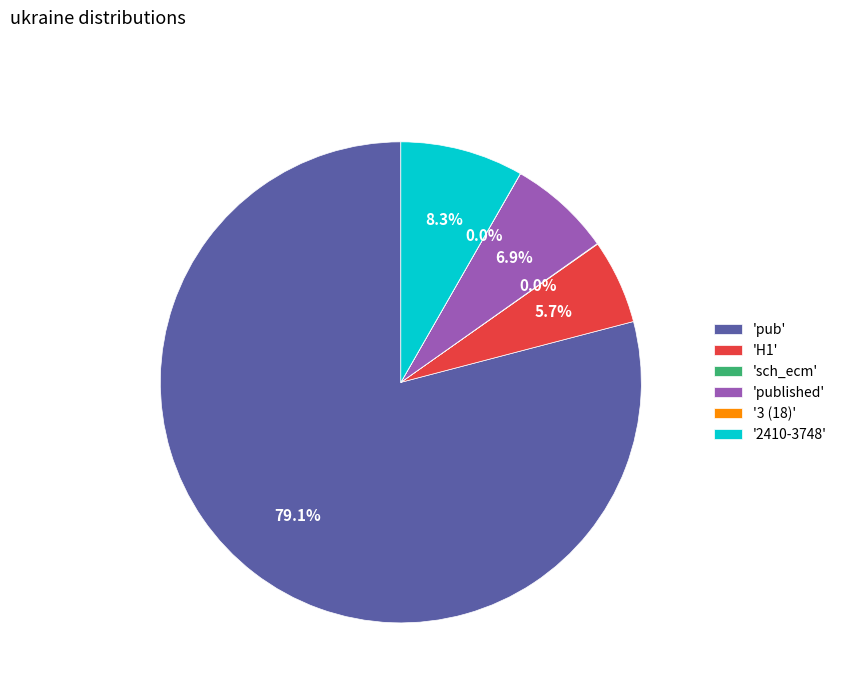

Which category has the biggest portion of the pie?

'pub'